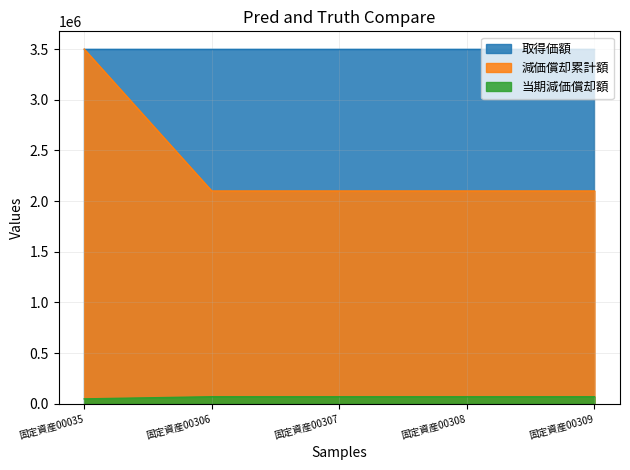

True or false: 当期減価償却額 and 減価償却累計額 cross at least once.

False